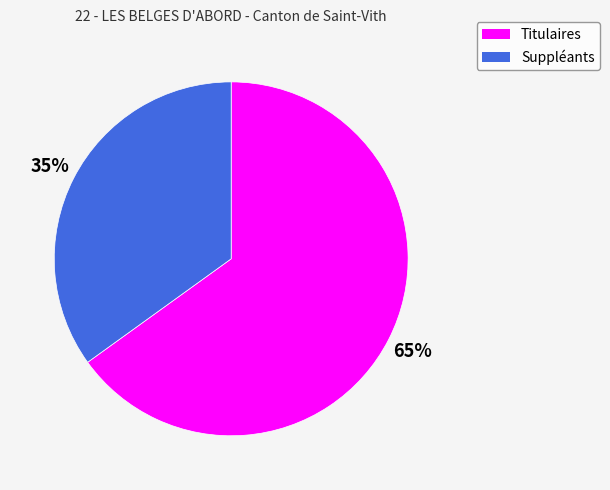

What percentage is the Suppléants slice, to the nearest percent?

35%